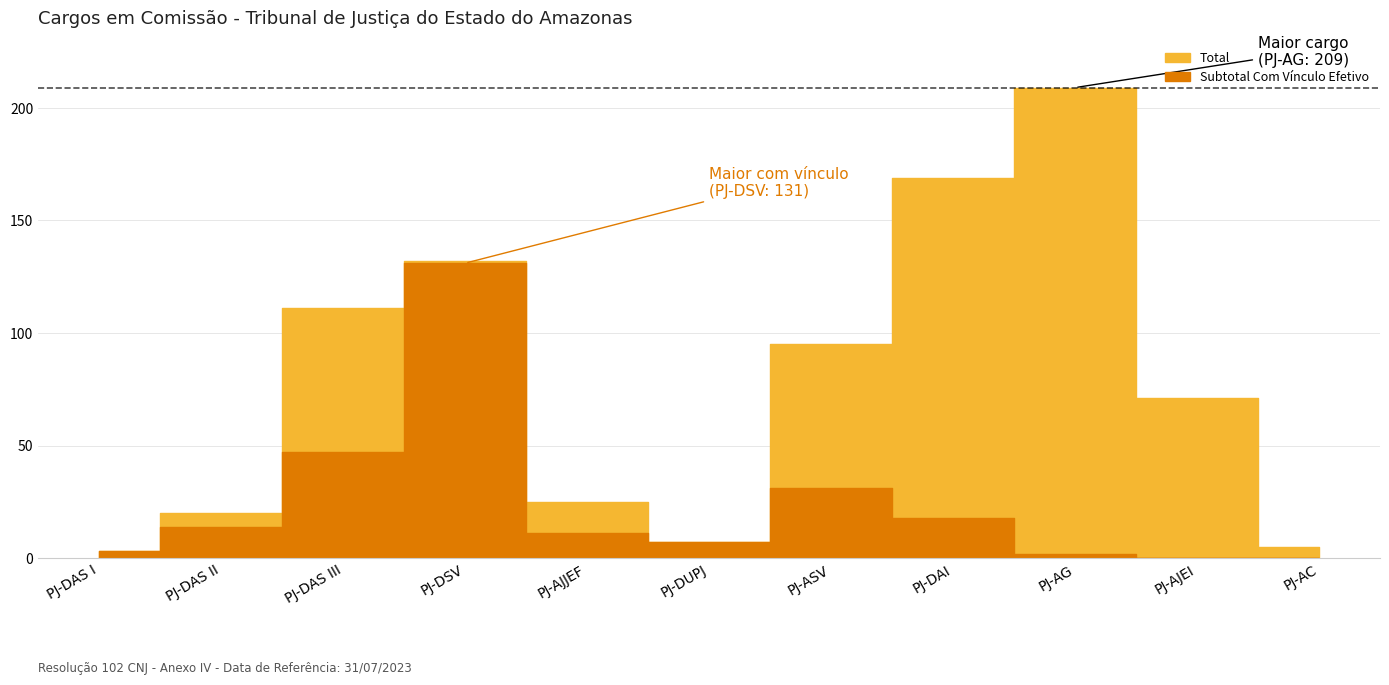

At which category is the sum across all series the highest?

PJ-DSV